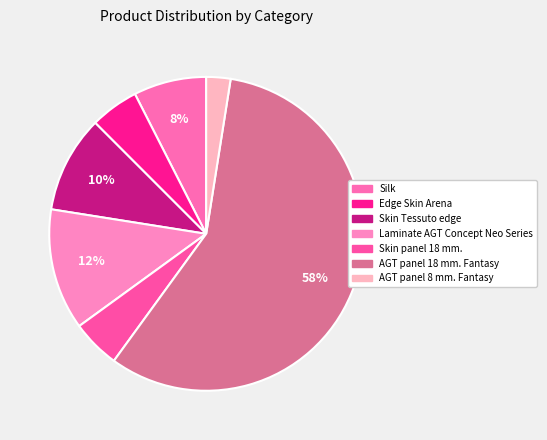

How many slices are in this pie chart?

7